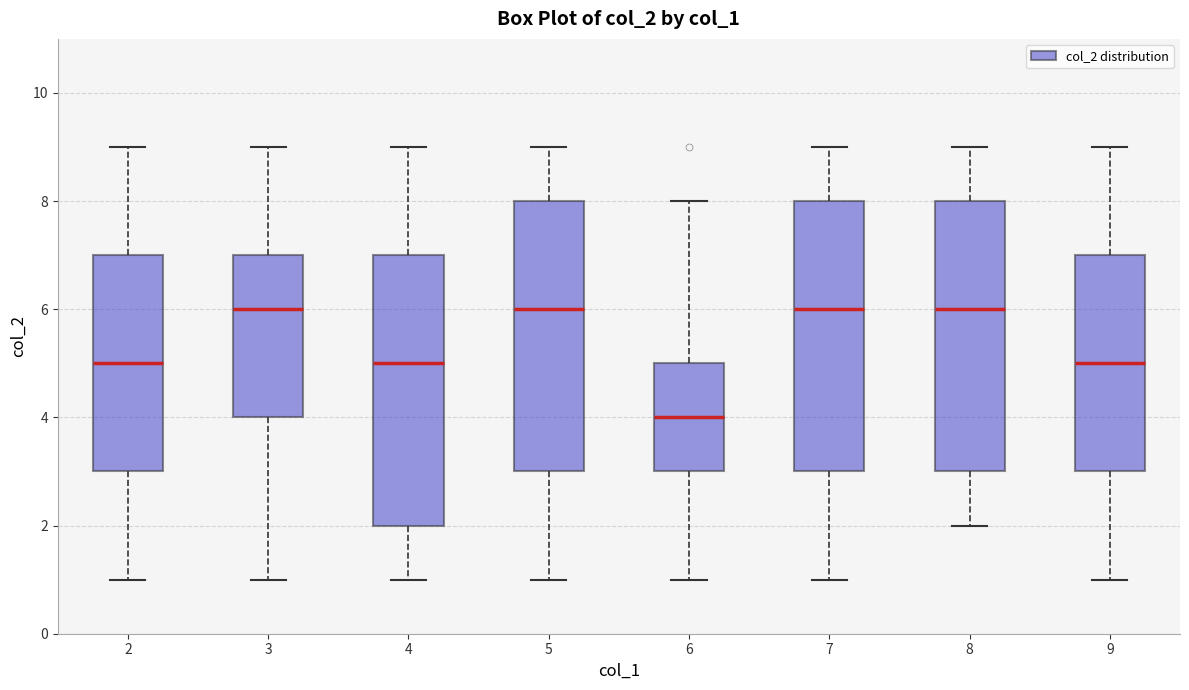

Reading left to right, read every box against the y-axis: the position of its median line, the range the box covers, and the ends of its whiskers. The values are not printed on the chart, so give them approximately, as read against the axis.

2: median 5, box 3 to 7, whiskers 1 to 9
3: median 6, box 4 to 7, whiskers 1 to 9
4: median 5, box 2 to 7, whiskers 1 to 9
5: median 6, box 3 to 8, whiskers 1 to 9
6: median 4, box 3 to 5, whiskers 1 to 8
7: median 6, box 3 to 8, whiskers 1 to 9
8: median 6, box 3 to 8, whiskers 2 to 9
9: median 5, box 3 to 7, whiskers 1 to 9